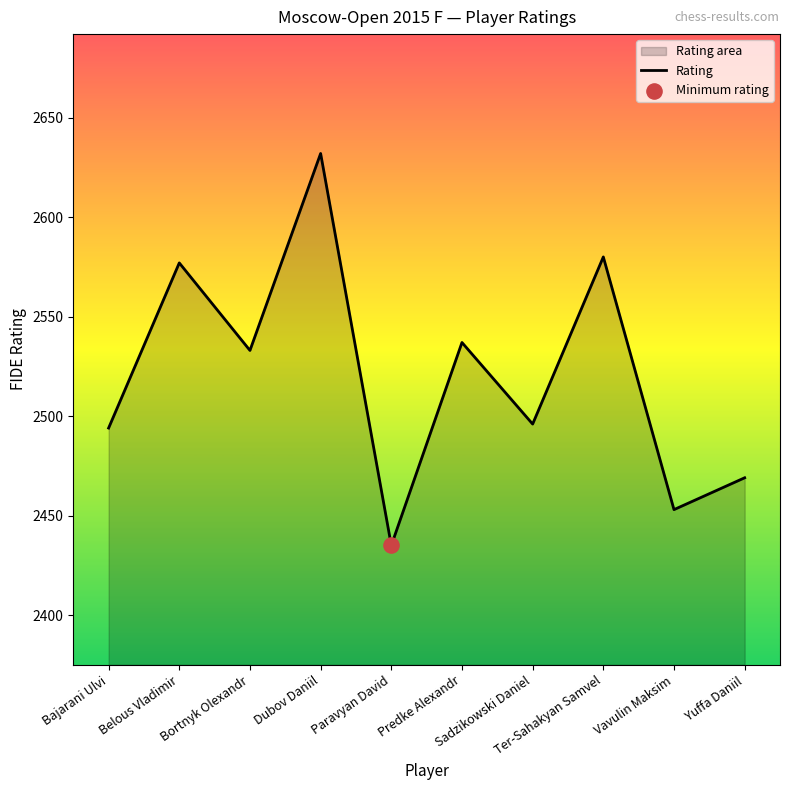

What is the ratio of the value at Vavulin Maksim to the value at Belous Vladimir?

1.0